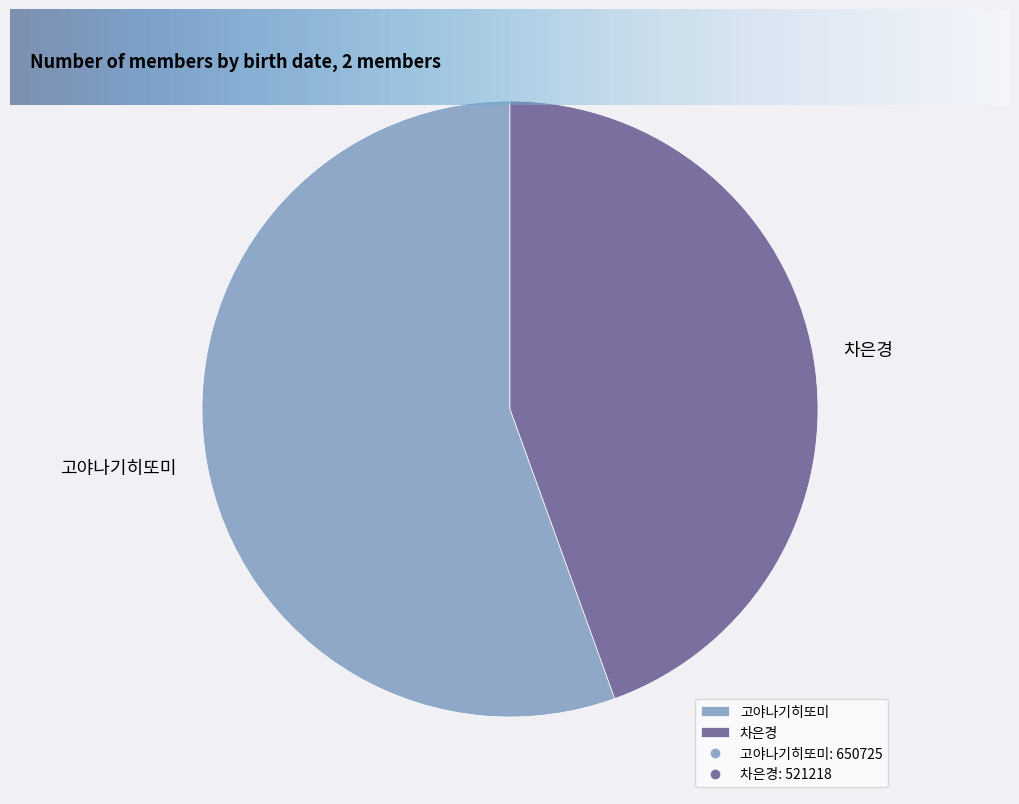

What is the smallest slice in the pie chart?

차은경